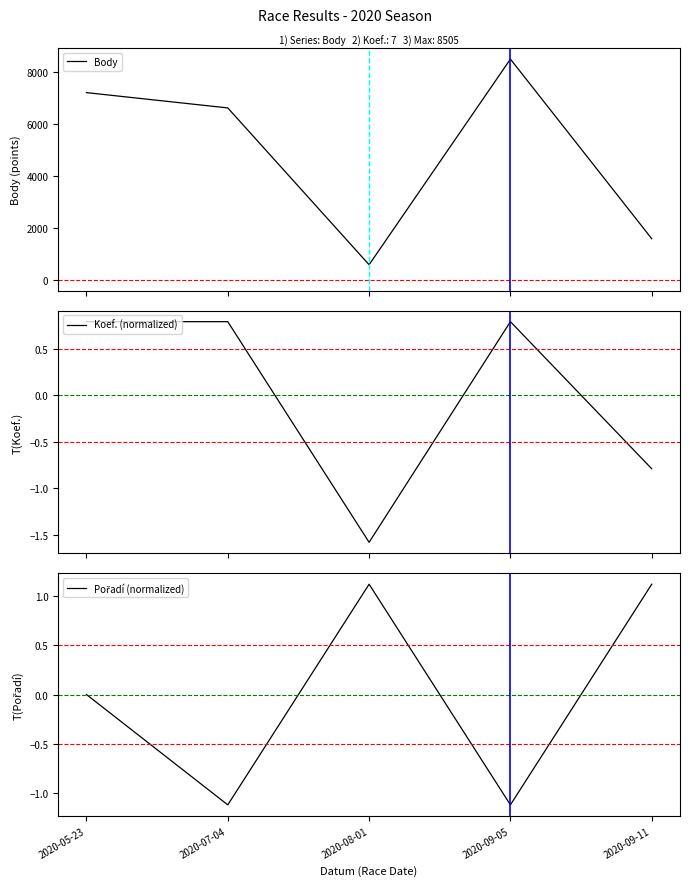

What are all the series names shown in the legend?

Body, Koef. (normalized), Pořadí (normalized)